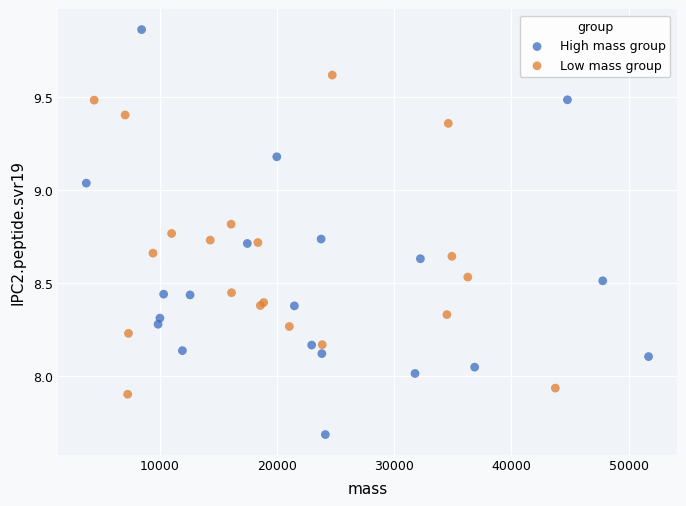

Which series has the largest Y range (max minus min)?

High mass group